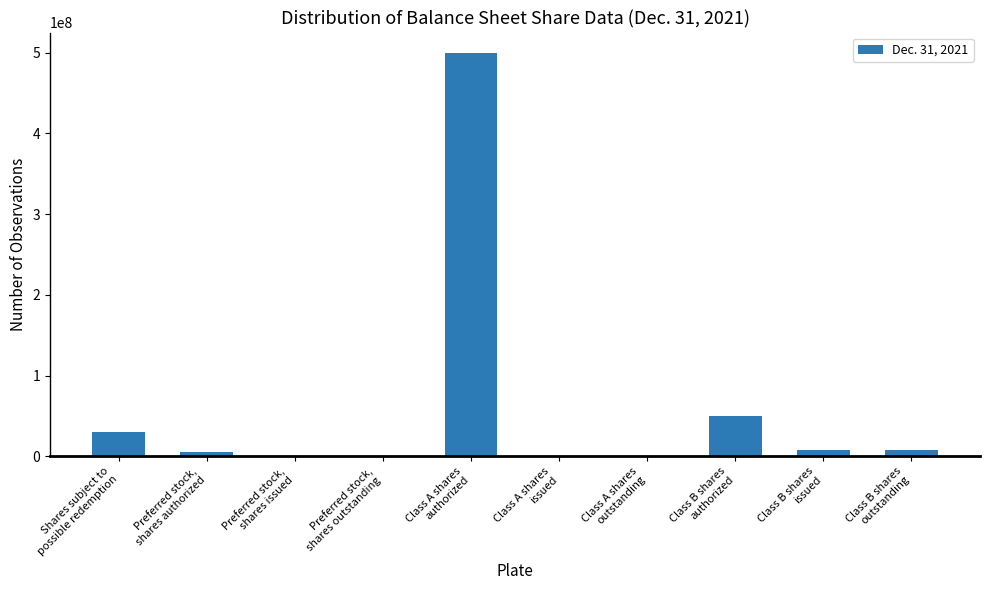

At which label is the value closest to 250000000?

Class B shares
authorized